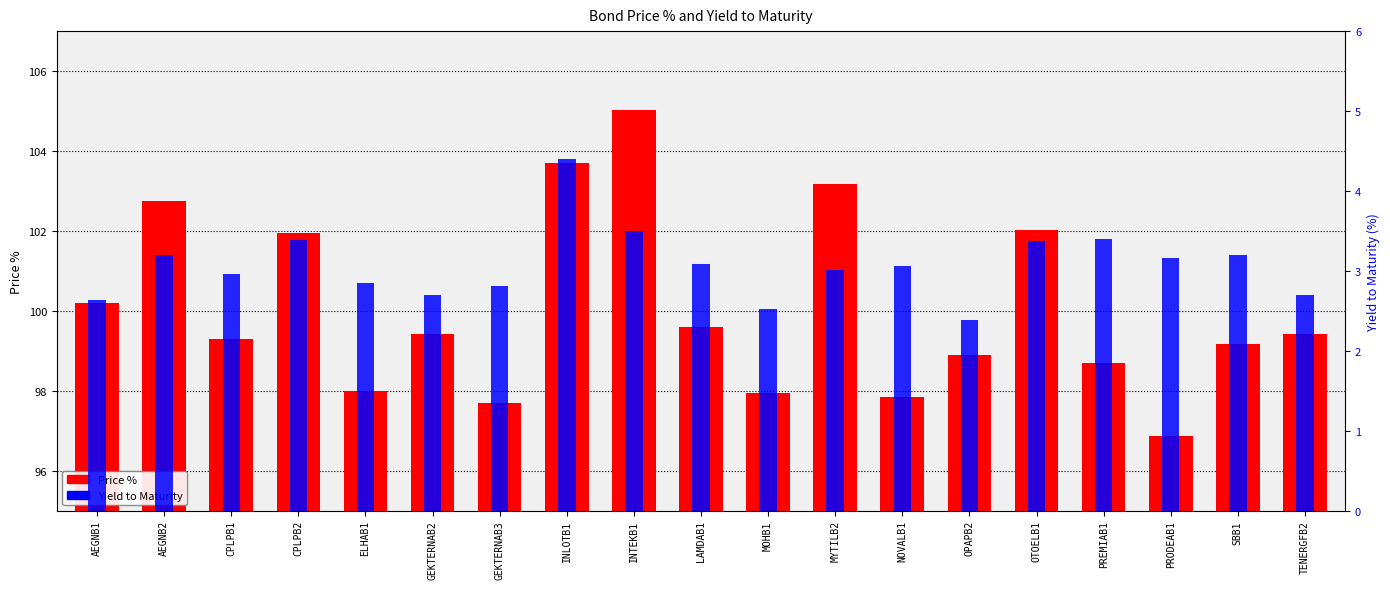

Does the chart contain stacked bars?

No